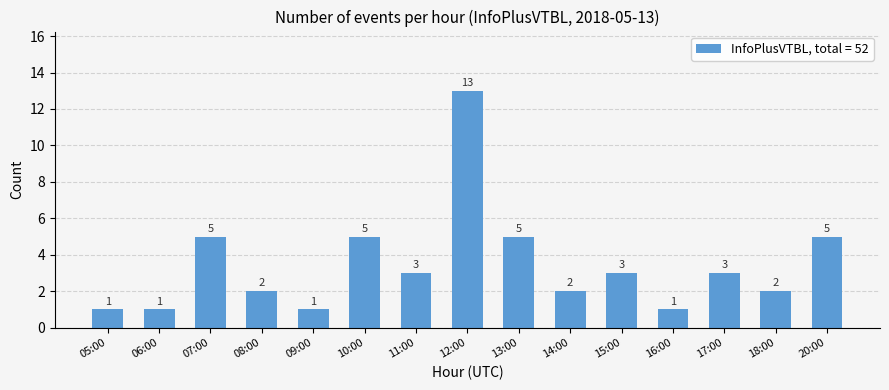

What is the value of the 11th bar from the left?

3